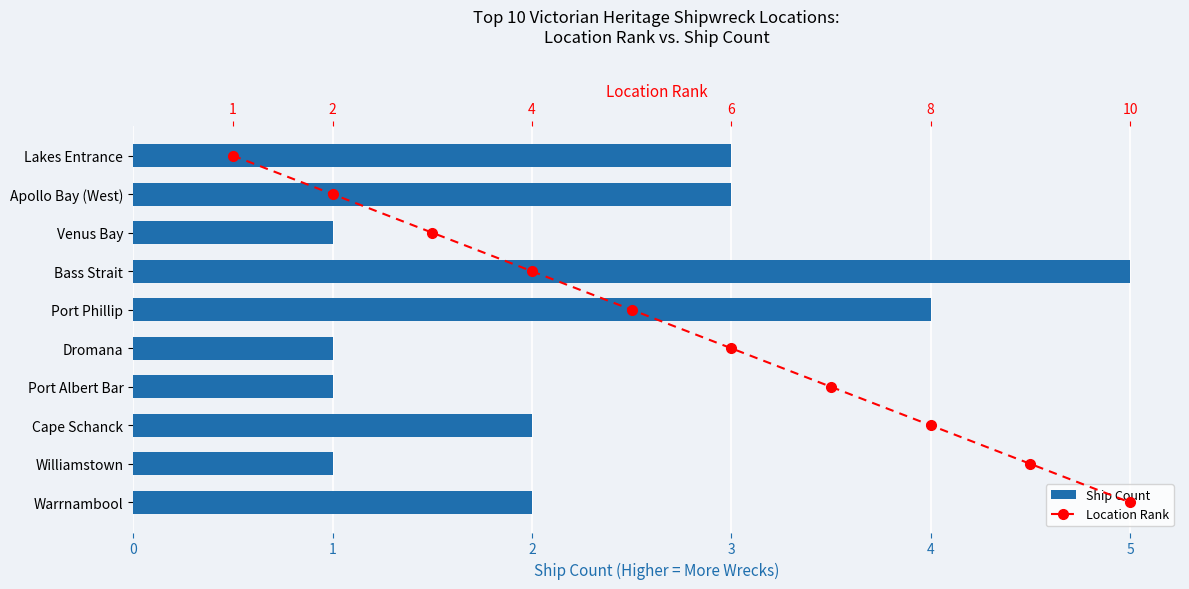

Which series has the largest total across all categories?

Location Rank